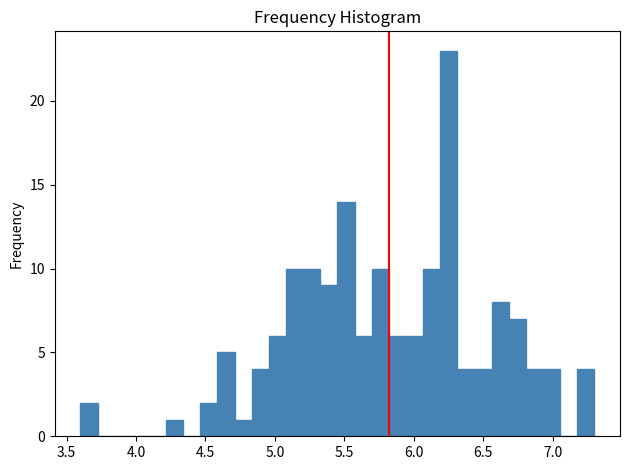

Around what value on the x-axis is the tallest bar? Give the approximate position of its centre, as read against the axis.

6.25